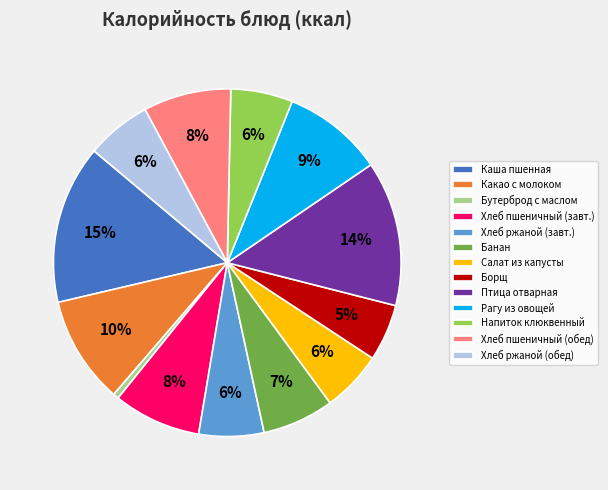

Is there a majority slice in this chart?

No